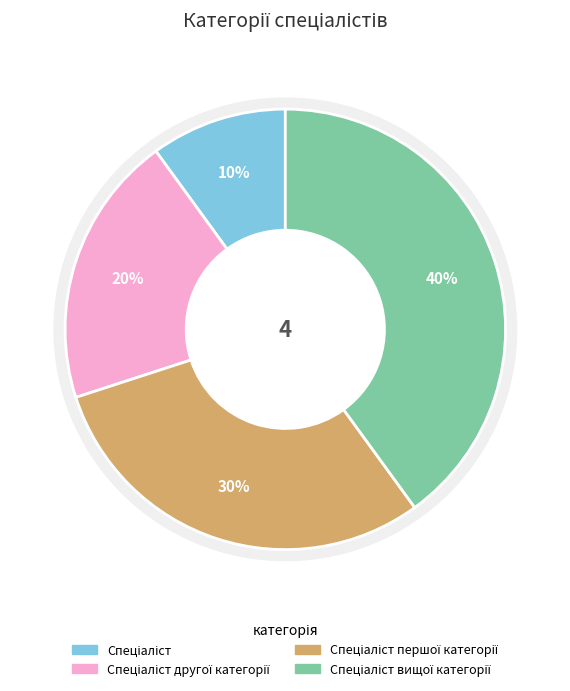

What is the ratio of the value at Спеціаліст другої категорії to the value at Спеціаліст вищої категорії?

0.5